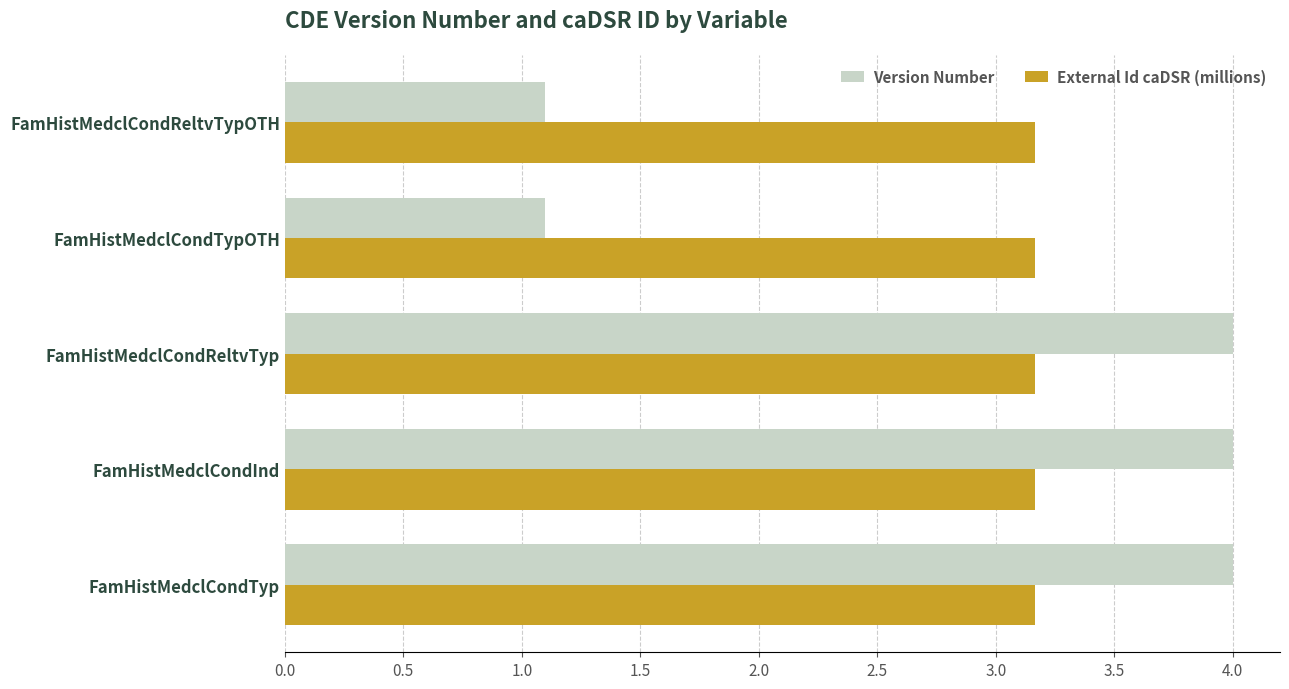

At FamHistMedclCondTyp, list the series in order from largest to smallest.

Version Number, External Id caDSR (millions)